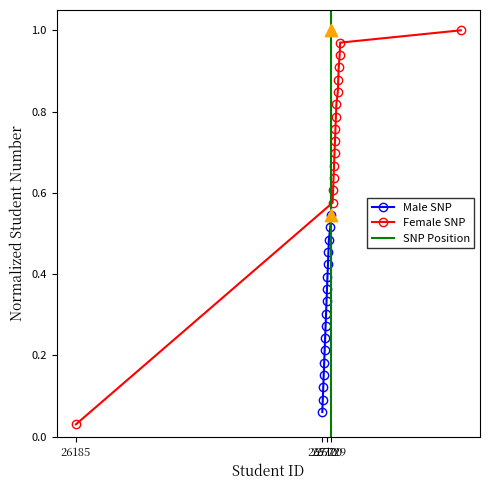

What is the change in value from 26714 to 26724?

+0.3